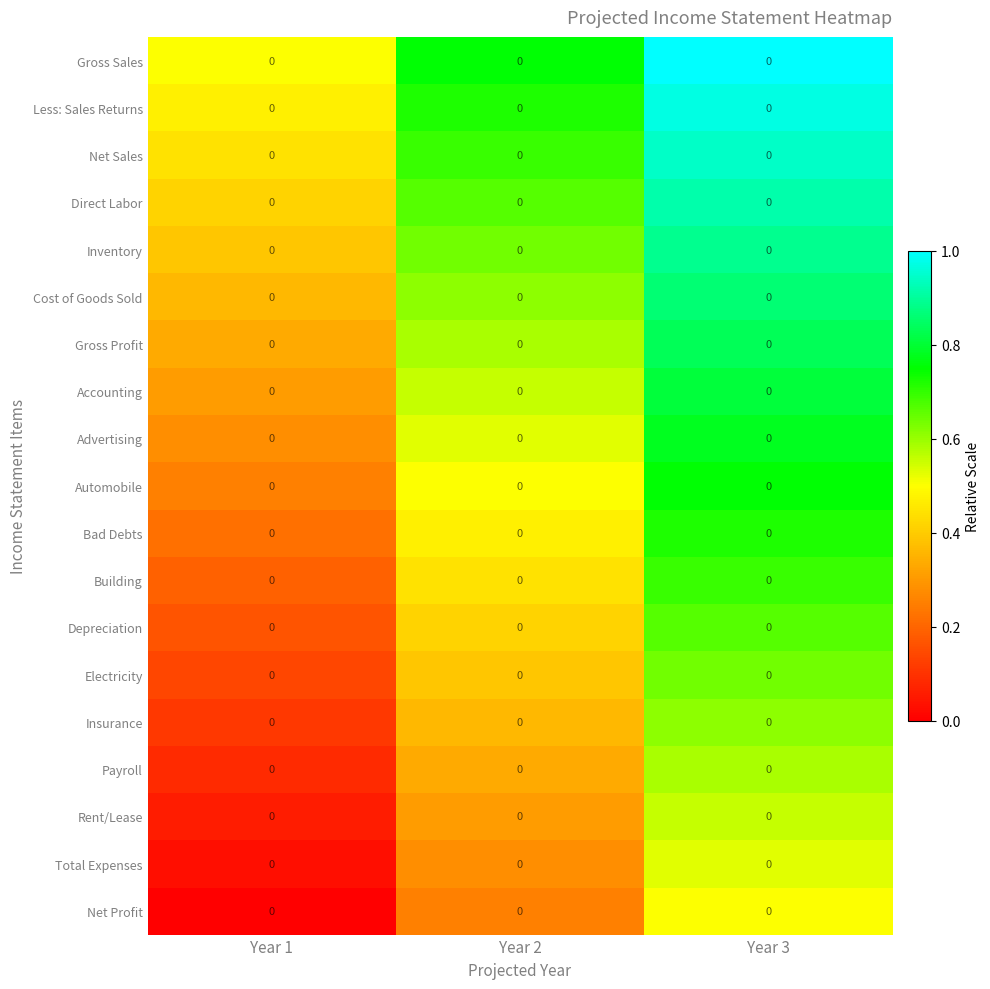

Which series has the largest range (max minus min)?

Gross Sales